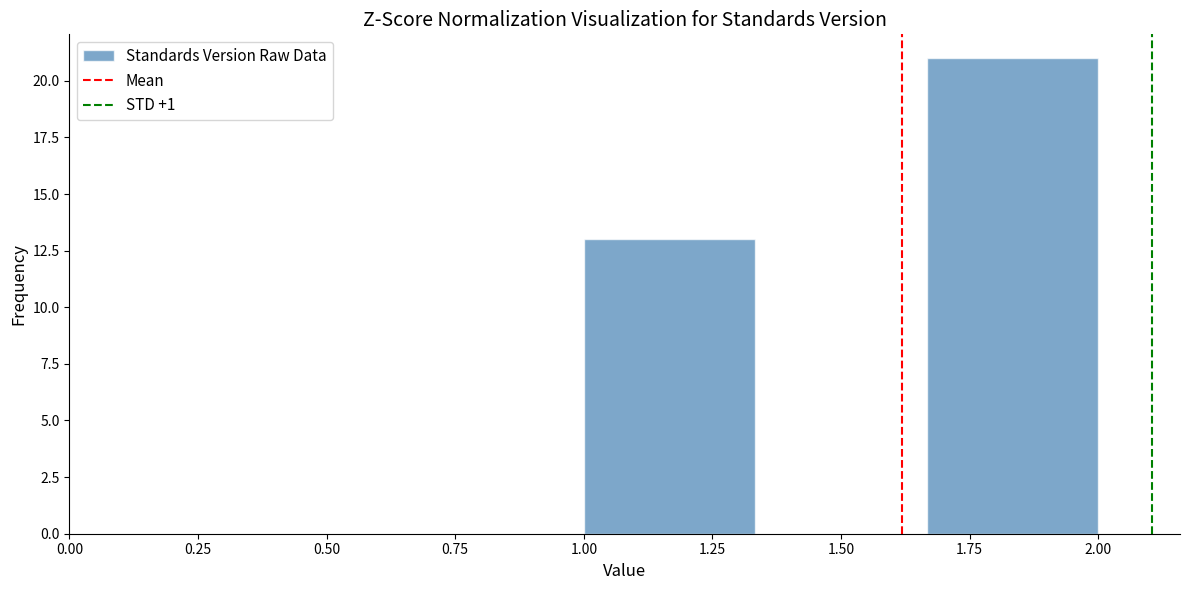

How tall is the bar that spans 1.65 to 2.00 on the x-axis? Neither the bar edges nor the heights are printed on the chart, so give them approximately, as read against the axes.

21